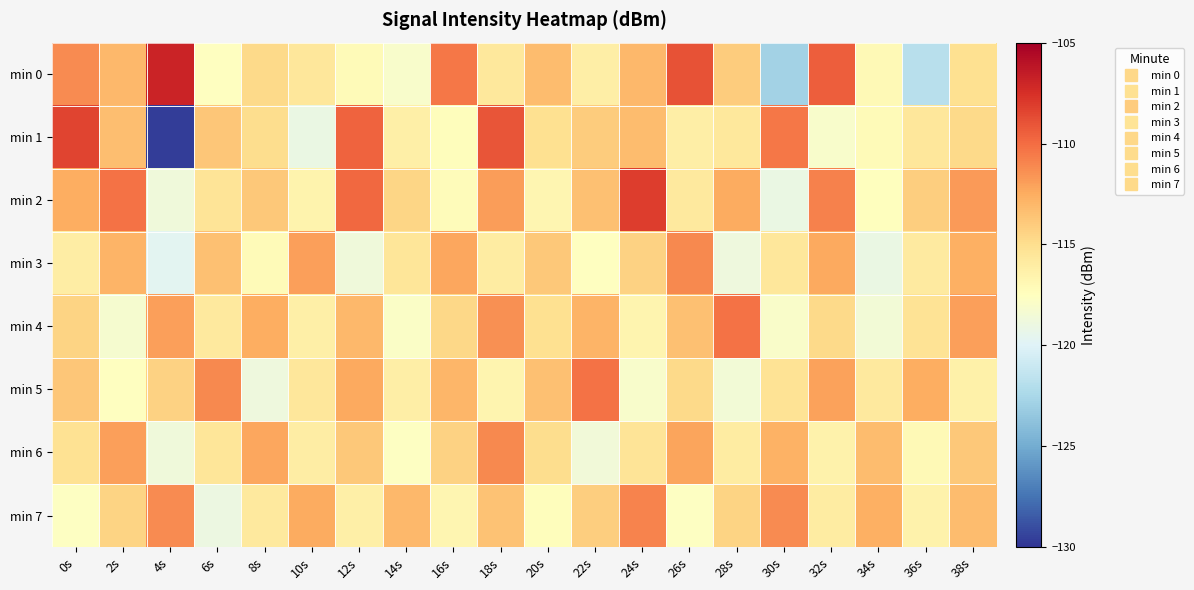

How many distinct data groups are displayed?

8